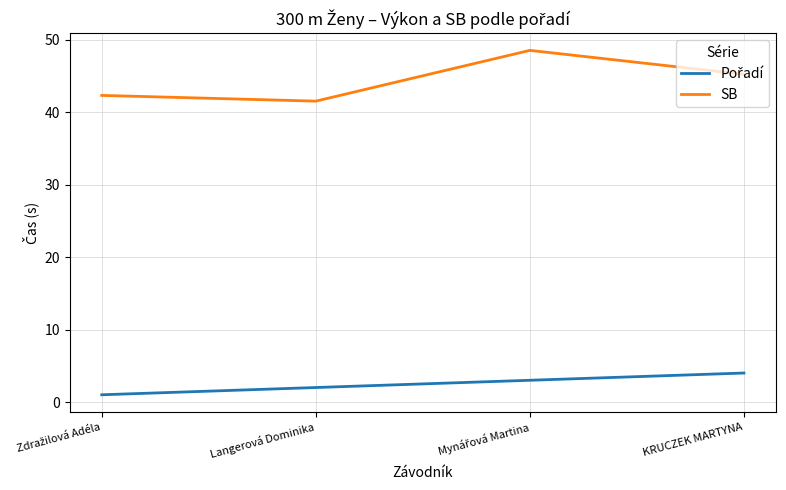

What value does the SB series have at KRUCZEK MARTYNA?

45.2